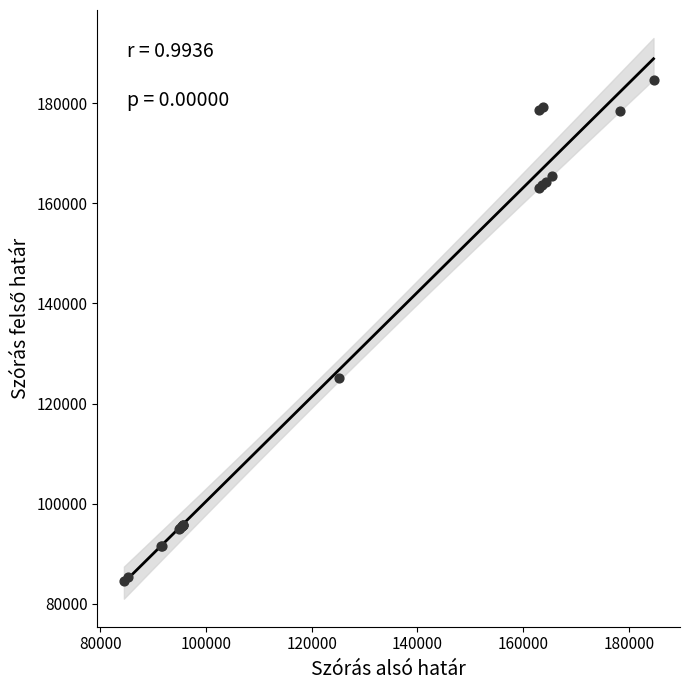

What Y value in the scatter plot is closest to 134561?

125149